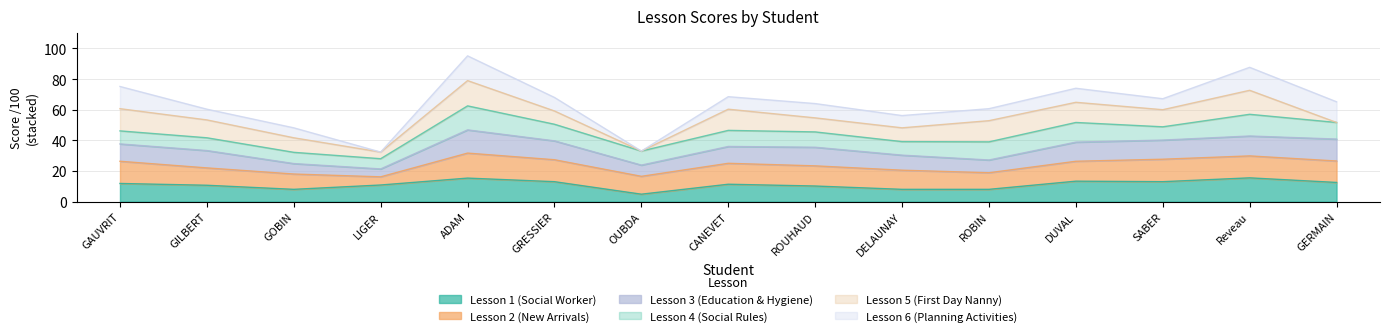

Which series has the largest range (max minus min)?

Lesson 5 (First Day Nanny)